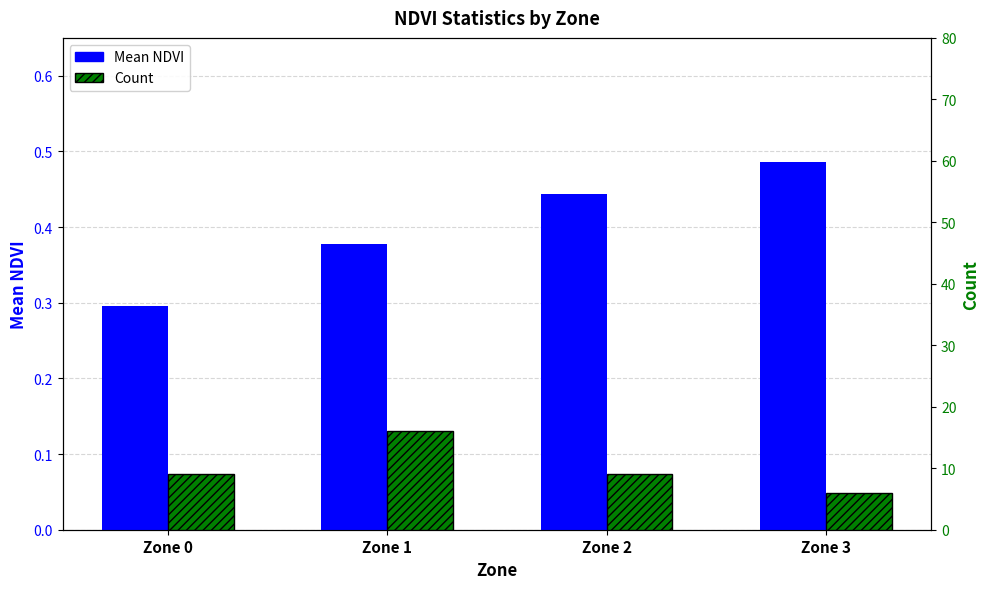

Between Zone 3 and Zone 2, which is larger?

Zone 3